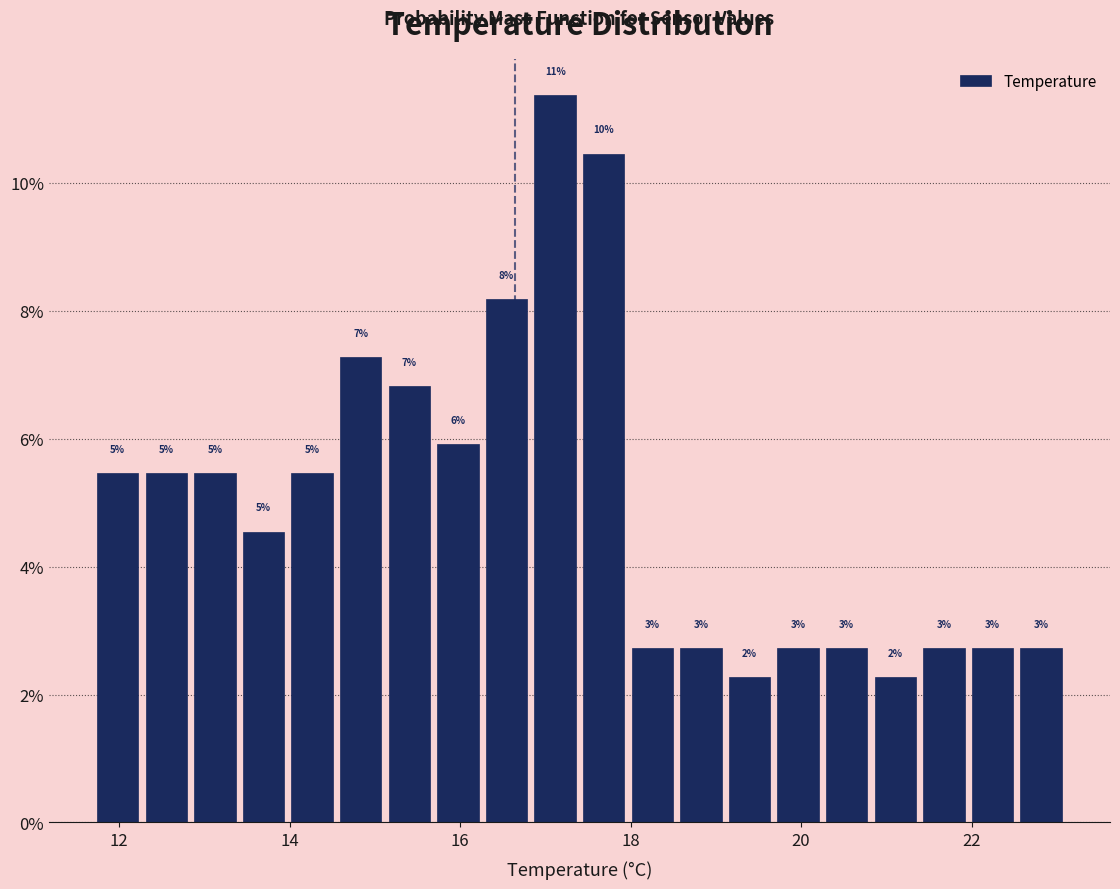

Read against the x-axis, roughly where is the centre of the tallest bar?

17.2